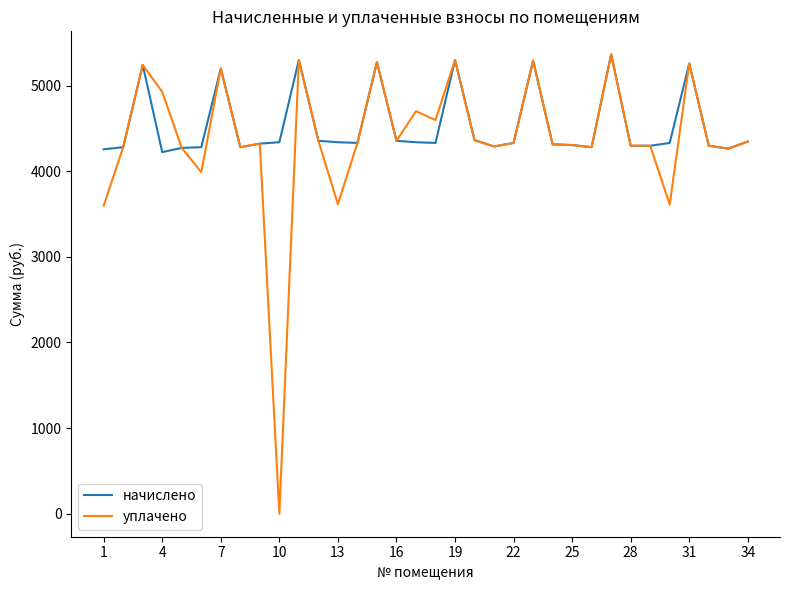

Which series has the largest range (max minus min)?

уплачено